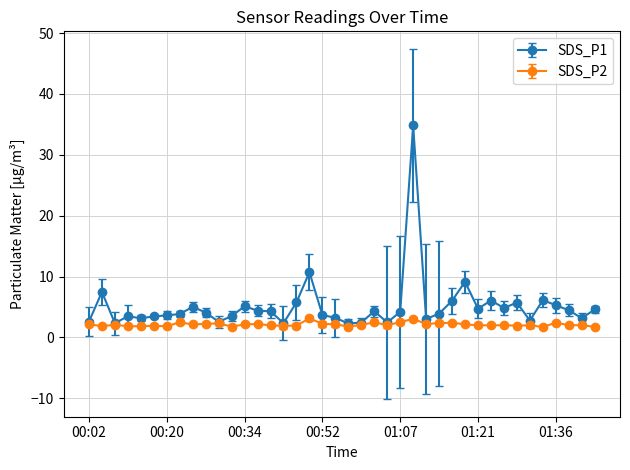

Which series has the largest total across all categories?

SDS_P1